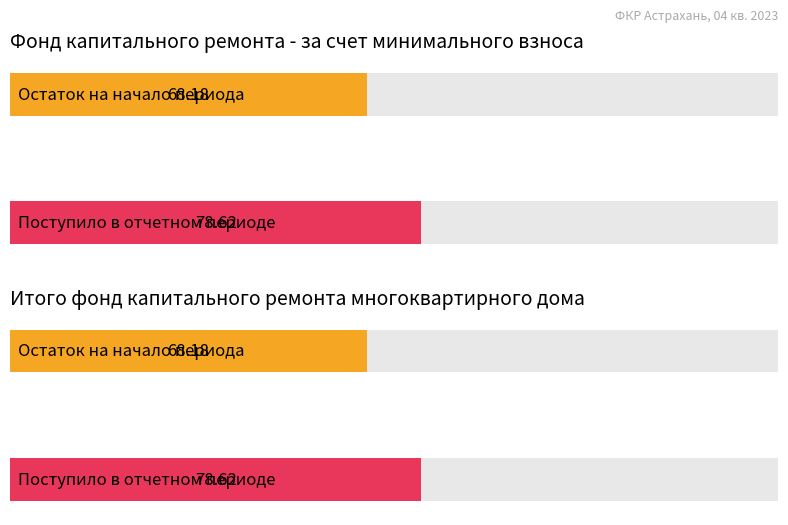

Which series has the largest range (max minus min)?

за счет минимального взноса